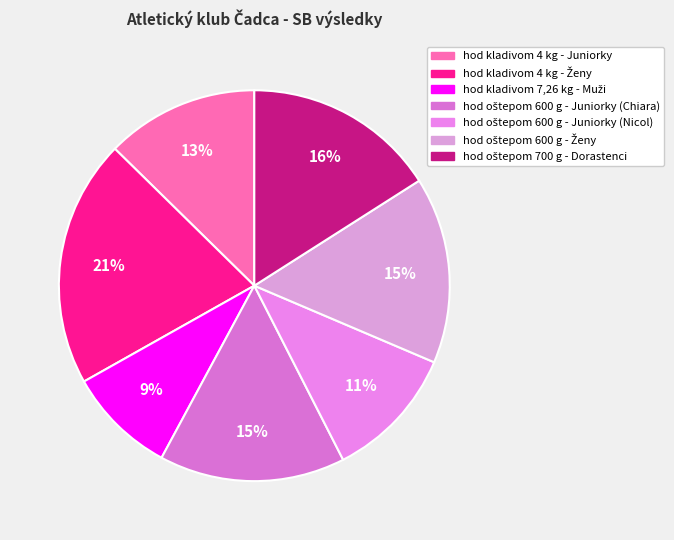

To the nearest percent, what percentage of the pie is hod oštepom 600 g - Juniorky (Nicol)?

11%